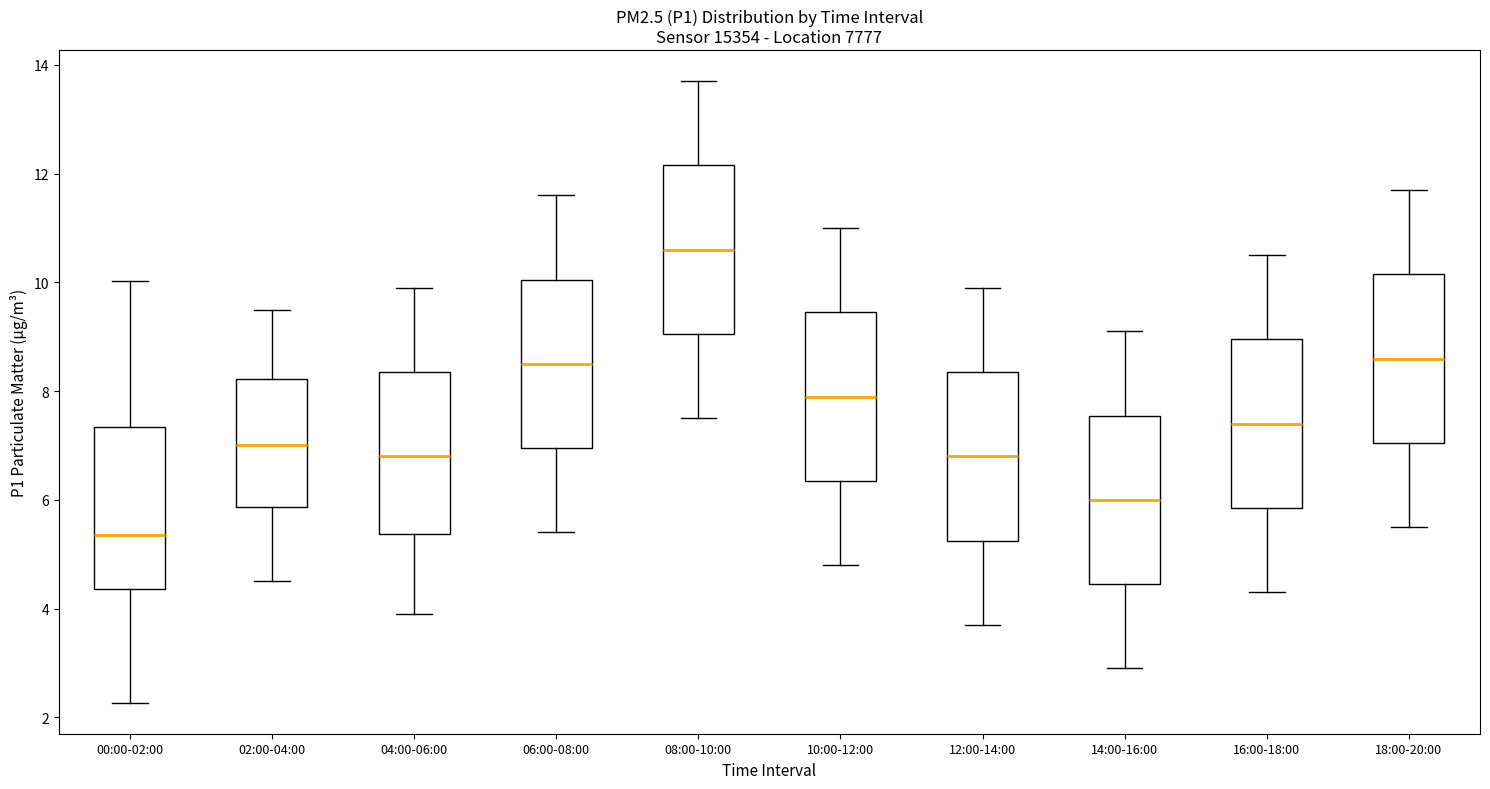

Where does the lower whisker of the box for 02:00-04:00 end on the y-axis? The values are not printed on the chart, so give them approximately, as read against the axis.

4.6